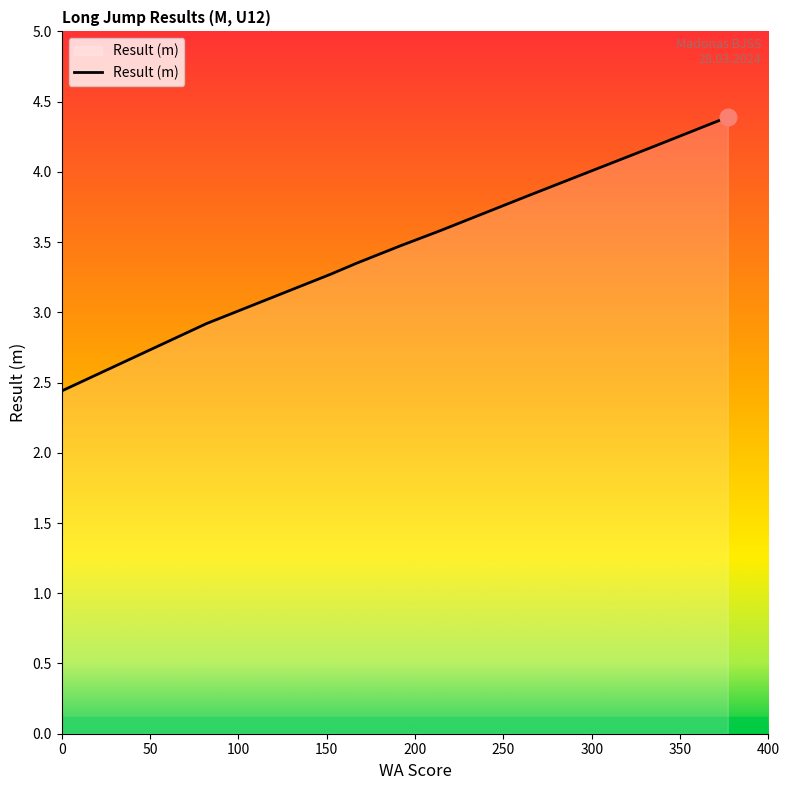

What is the value of the 18th point from the left?

3.6